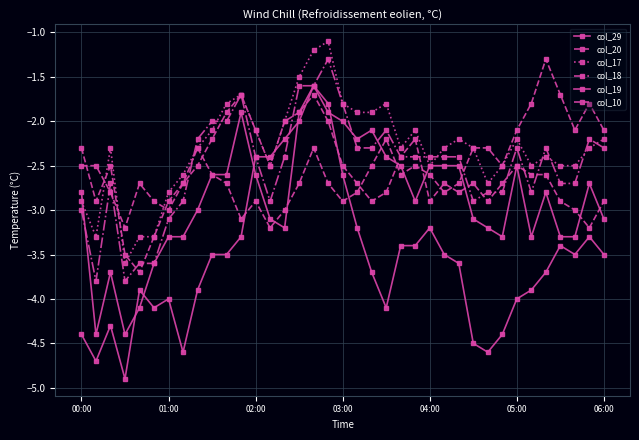

Count the number of categories in the chart.

37